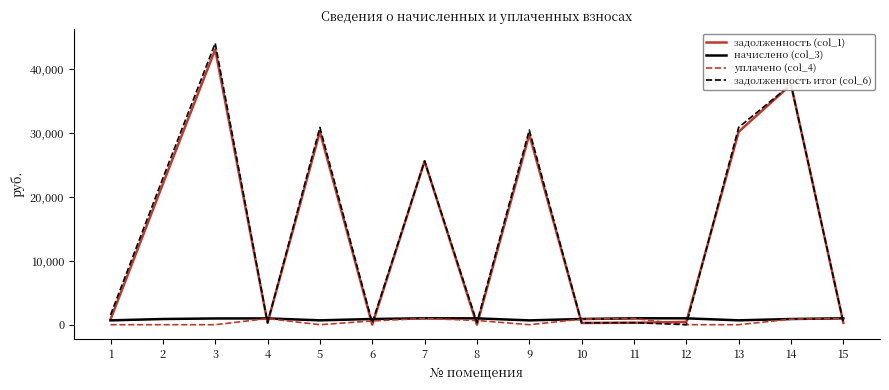

What are all the series names shown in the legend?

задолженность (col_1), начислено (col_3), уплачено (col_4), задолженность итог (col_6)